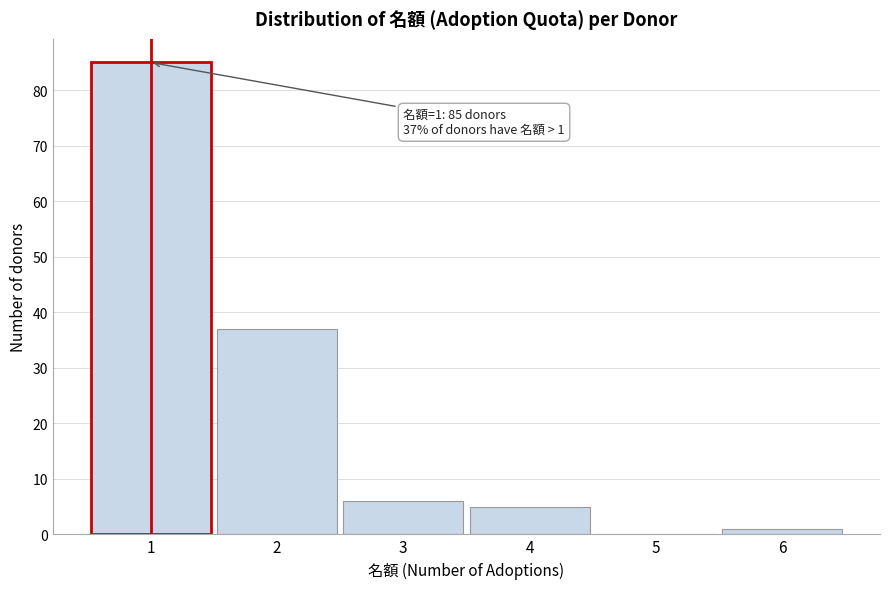

Reading right to left, what are all the values shown in this chart?

6=1	5=0	4=5	3=6	2=37	1=85